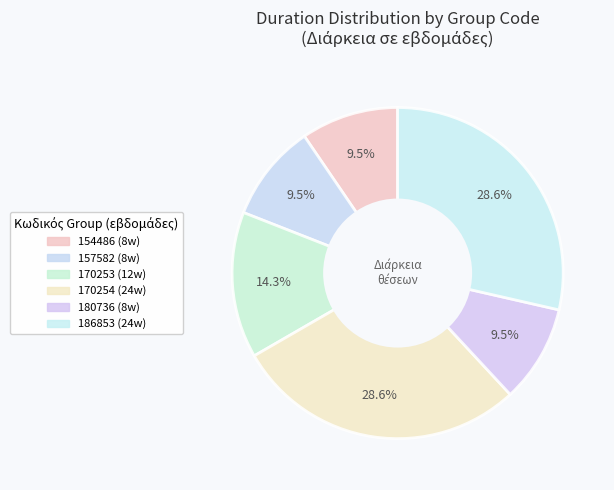

Which category has the smallest portion of the pie?

154486